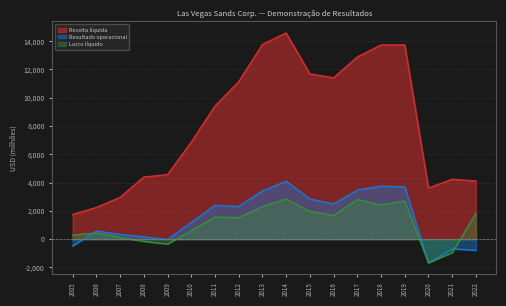

Between 2014 and 2021, which series saw the biggest shift?

Receita líquida